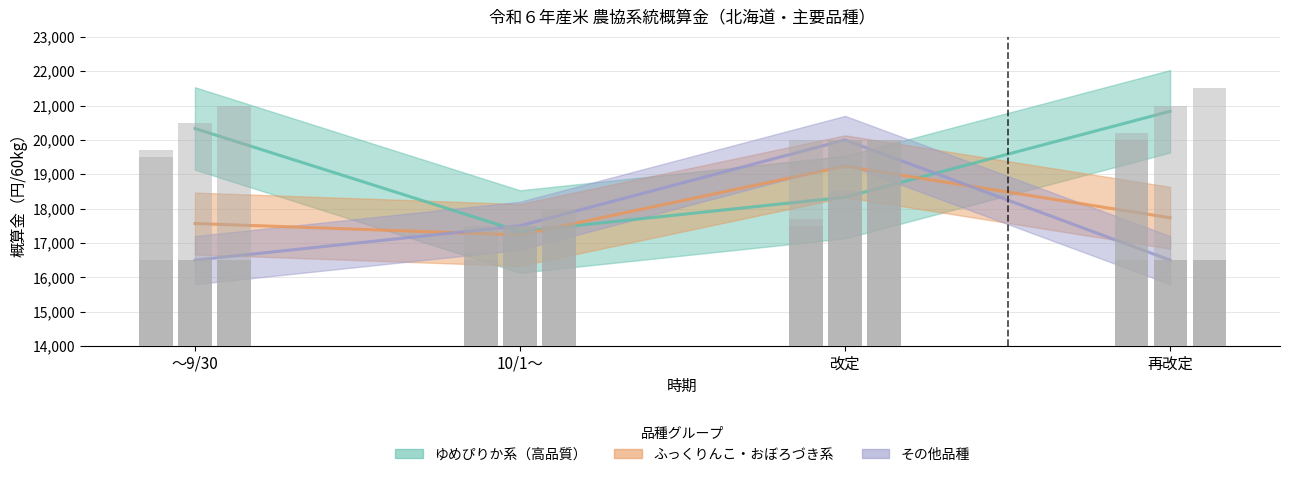

The value of ゆめぴりか系（高品質） at 再改定 is 20833.3. True or false?

True